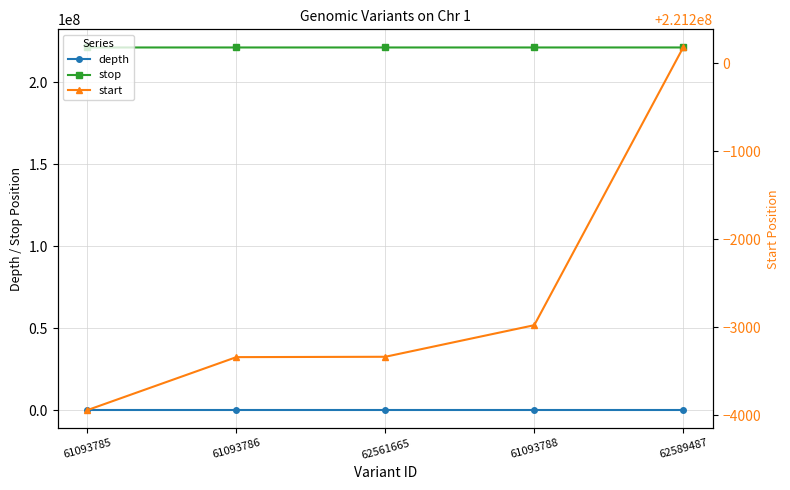

Reading left to right, transcribe all the data shown in this chart.

depth: 10	5	5	23	24
stop: 221196063	221196667	221196667	221197023	221200180
start: 221196057	221196659	221196663	221197022	221200179